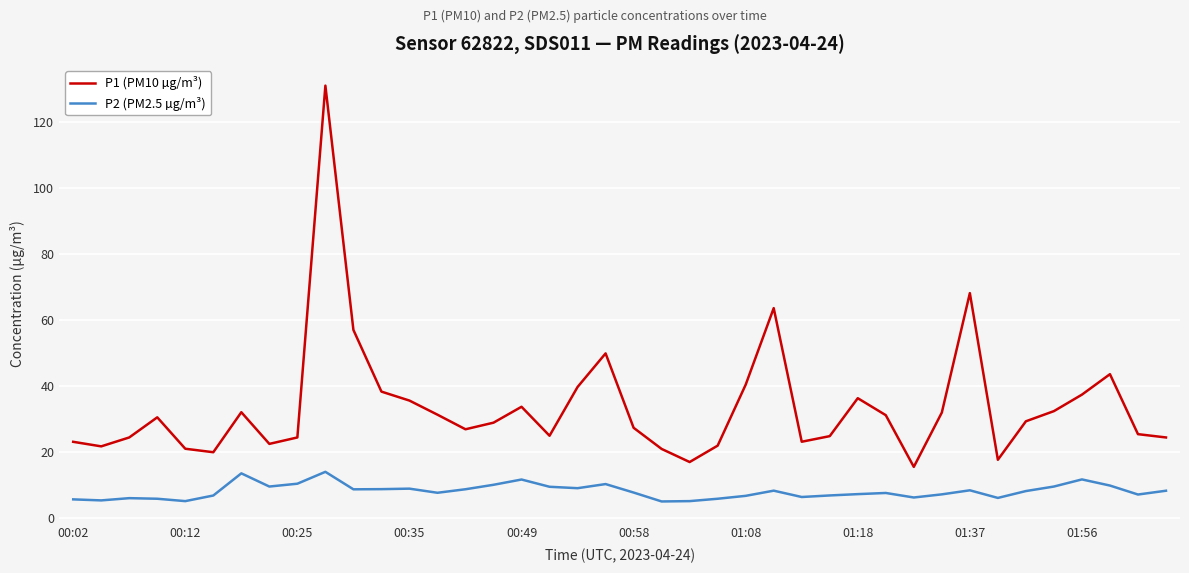

What is the minimum value for P1 (PM10 µg/m³)?

15.5